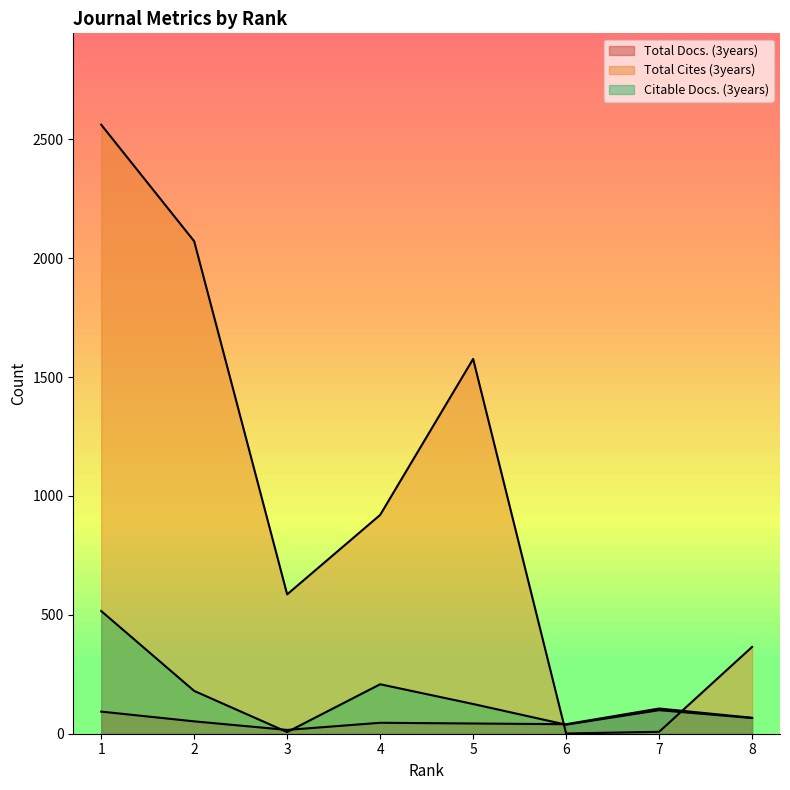

What is the spread (max minus min) of values at 2?

2019